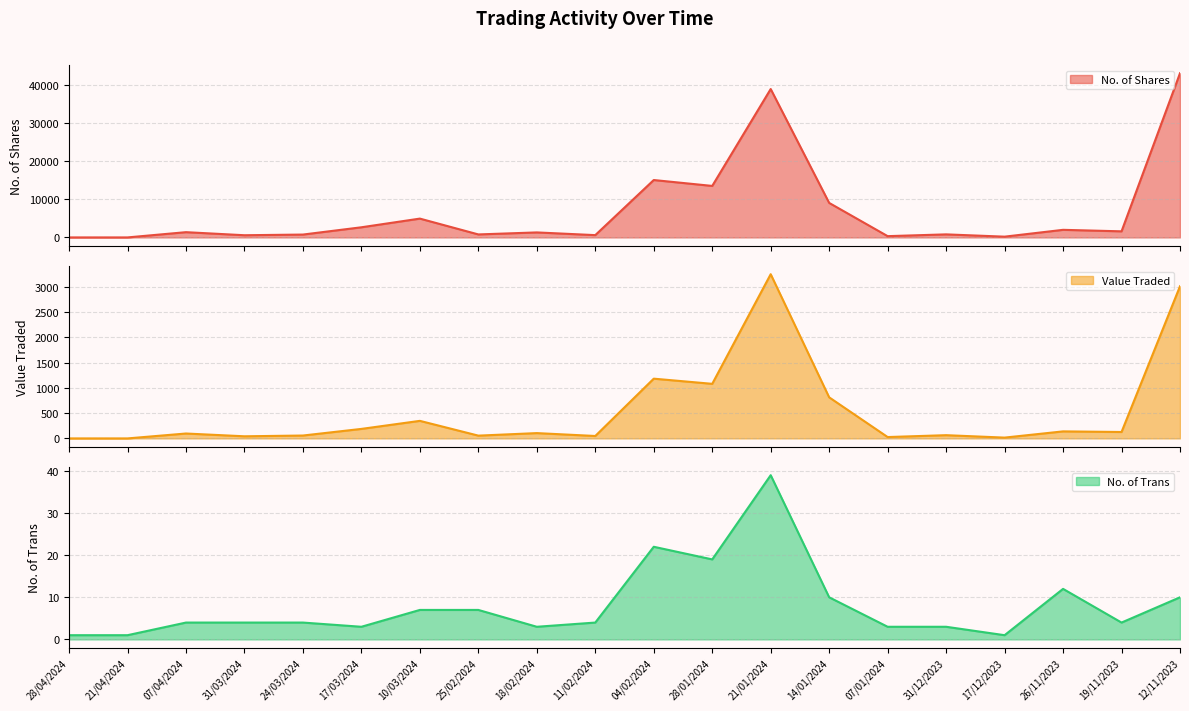

Where is the first local maximum for No. of Shares?

07/04/2024